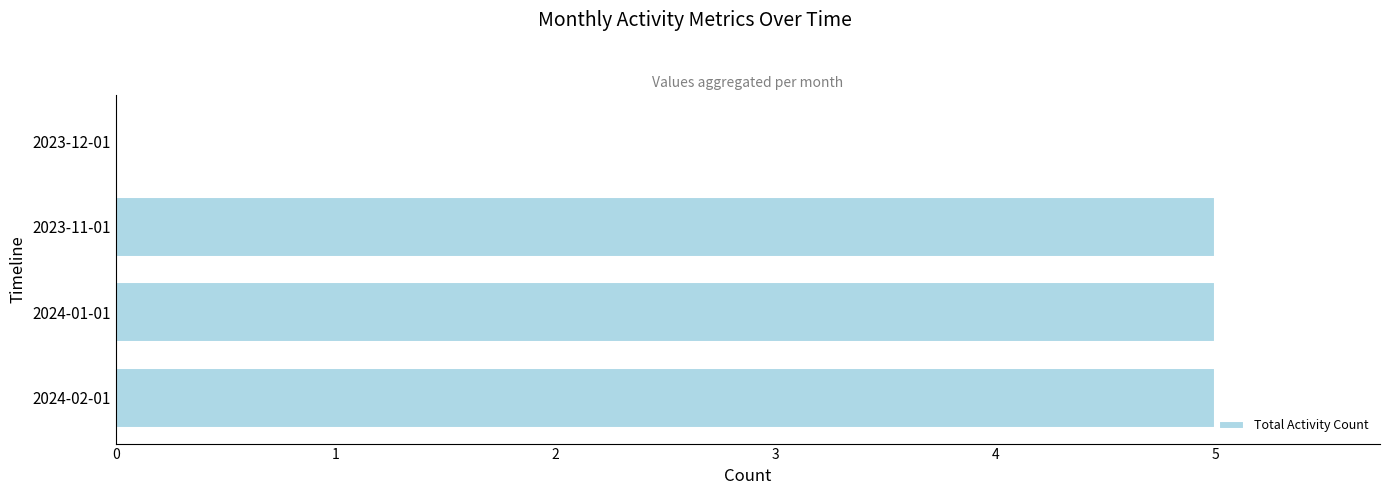

What is the sum of the values at 2023-12-01 and 2024-02-01?

5